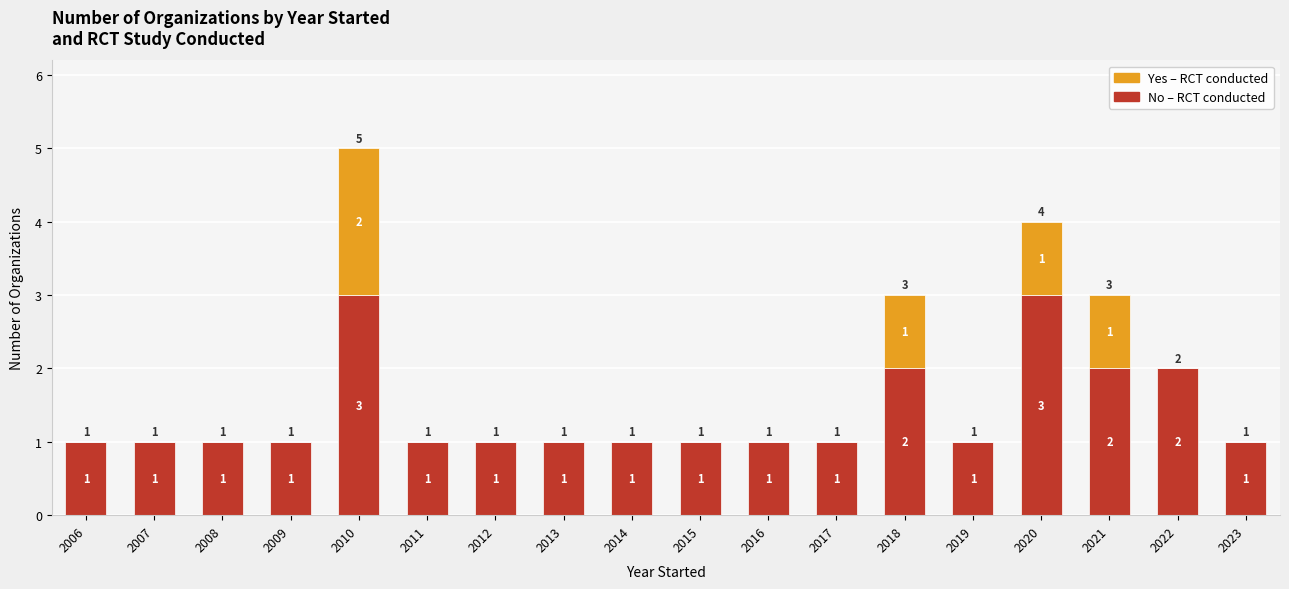

At which category is the sum across all series the highest?

2010